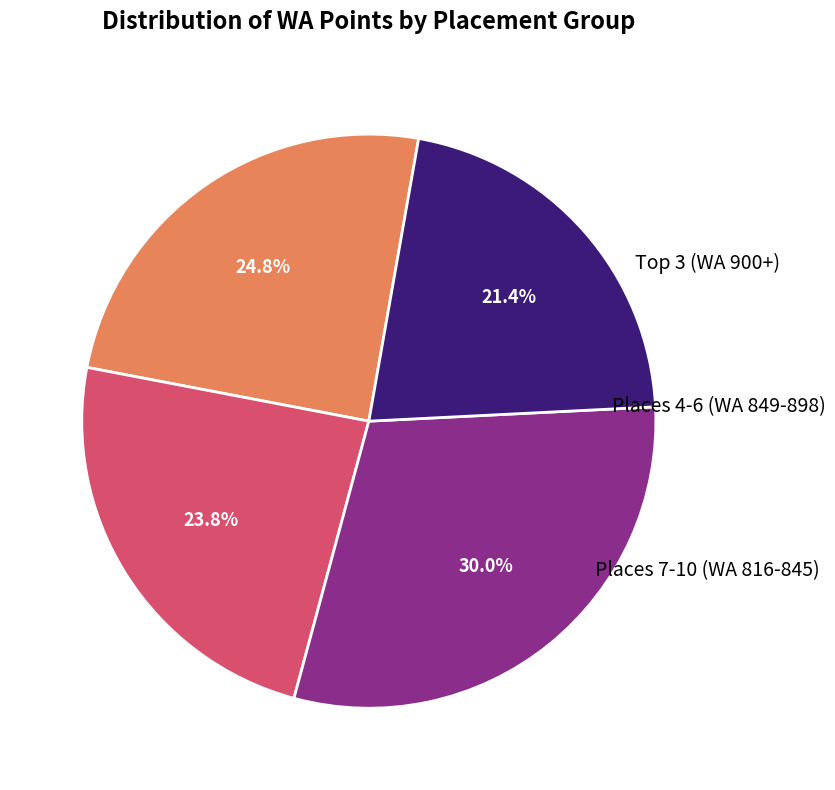

Is there any slice that represents more than half of the pie?

No